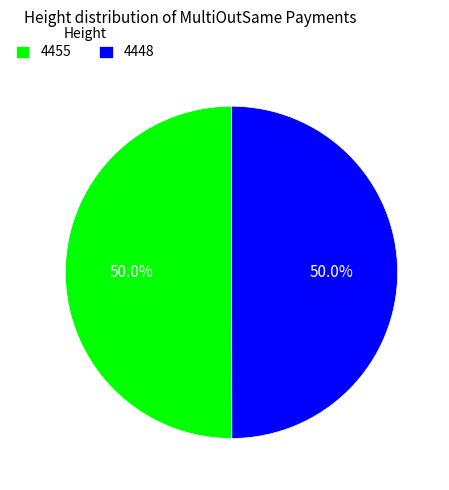

Is it true that 4455 is 50% of the pie?

True